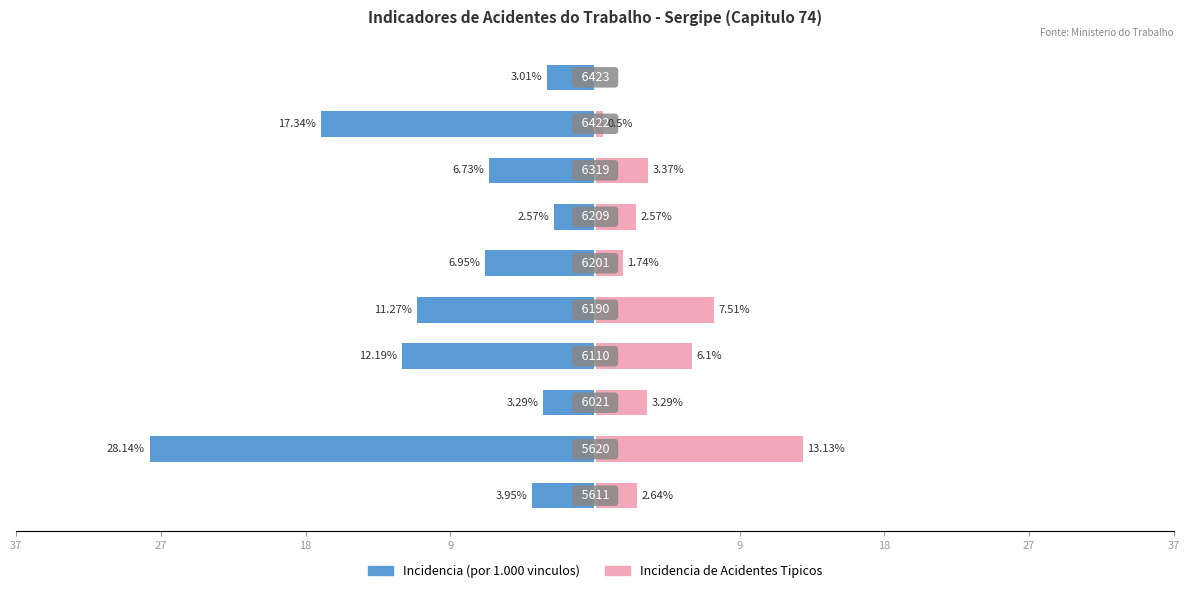

Between 9 and 27, which is larger?

27